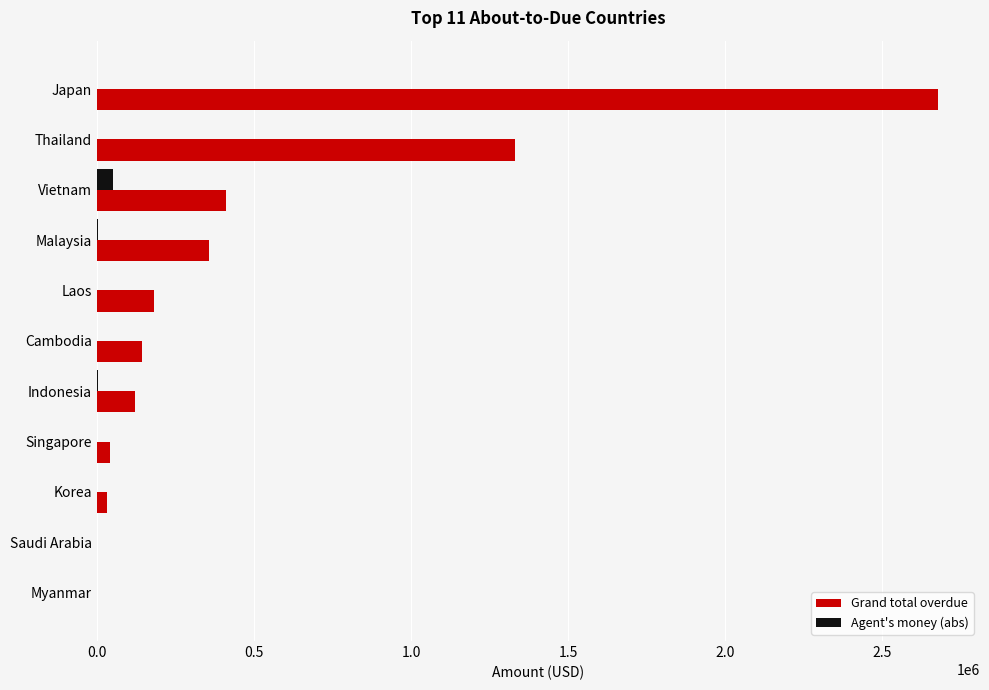

What is the sum of all Grand total overdue values?

5296763.9